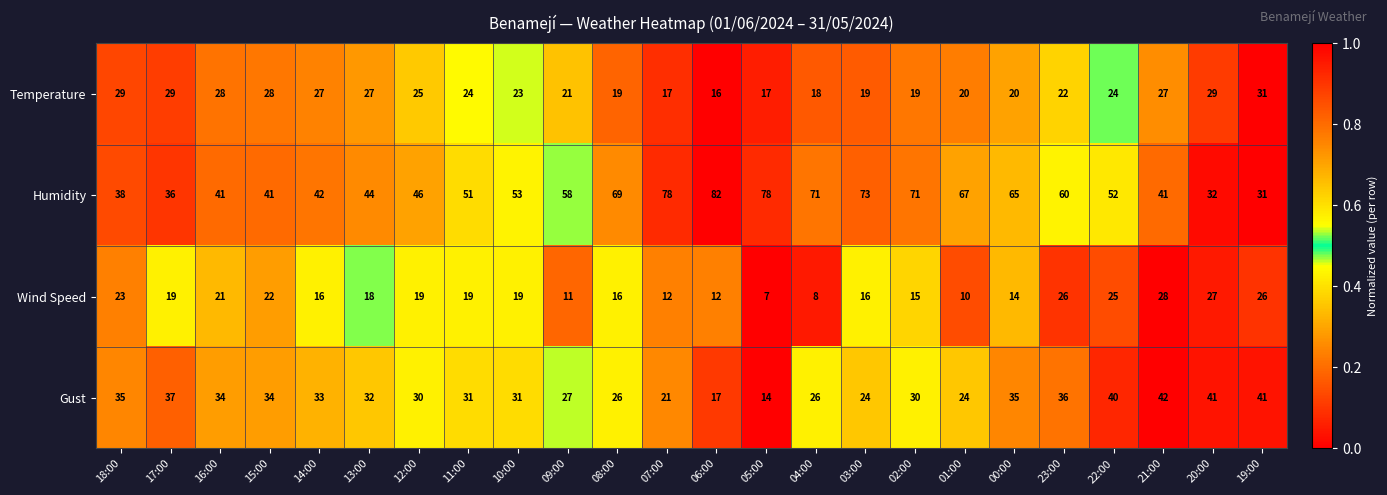

The value of Wind Speed at 19:00 is 16. True or false?

False